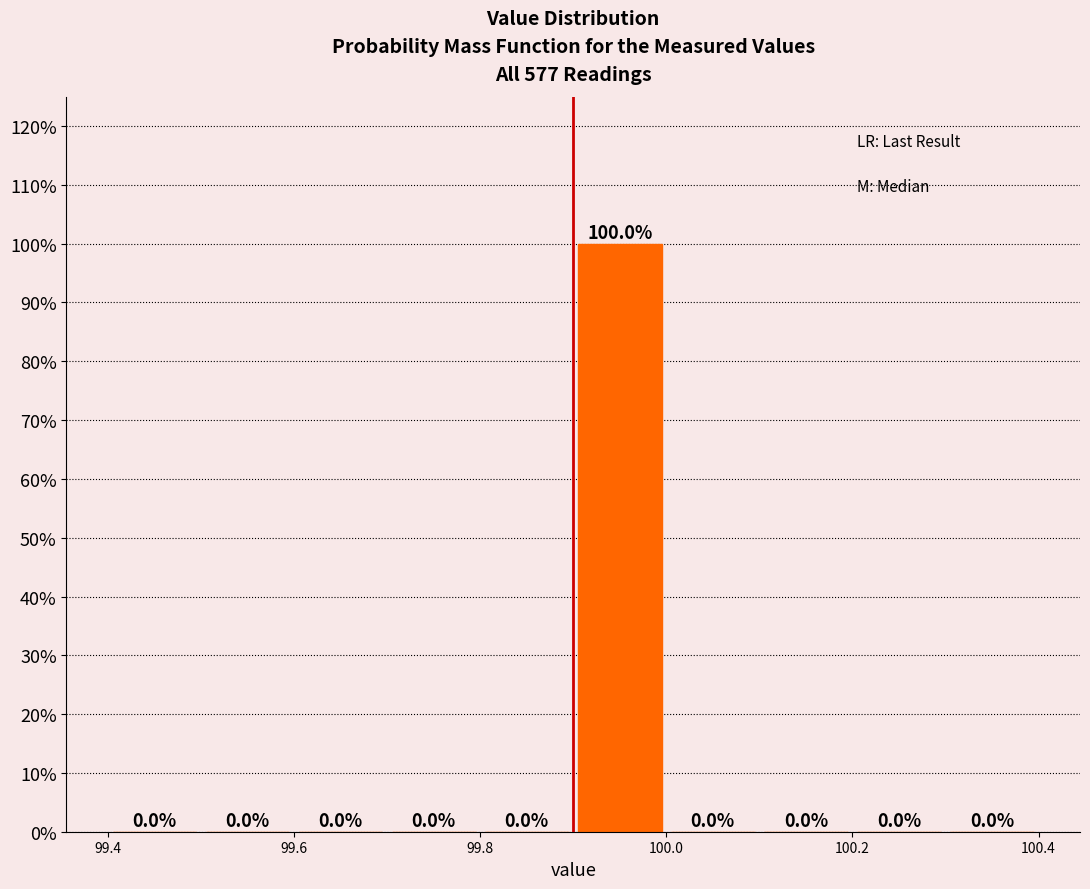

How tall is the bar that spans 99.9 to 100.0 on the x-axis?

100.0